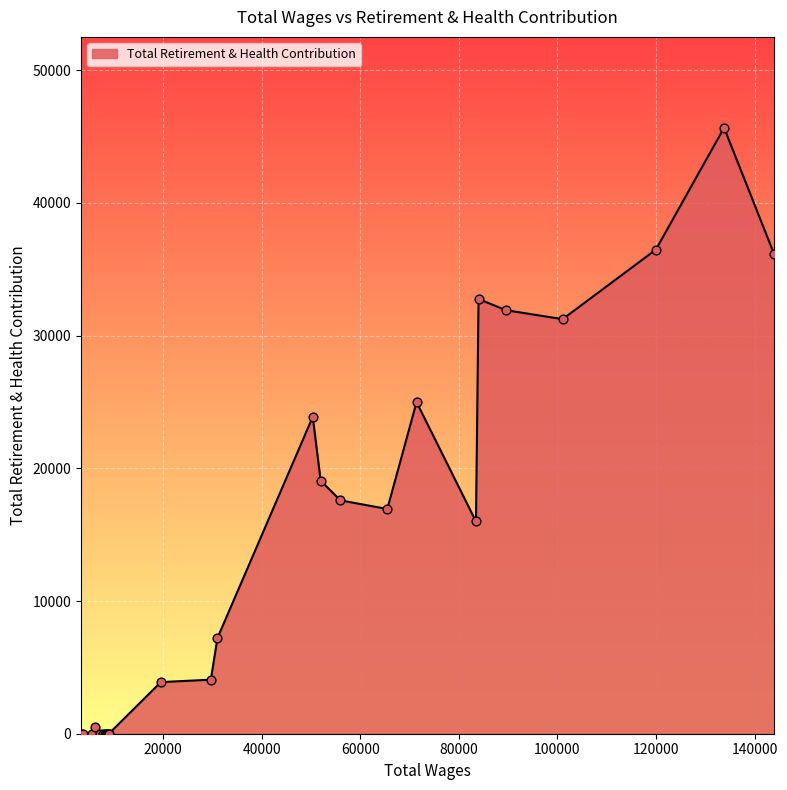

What is the greatest value displayed?

45660